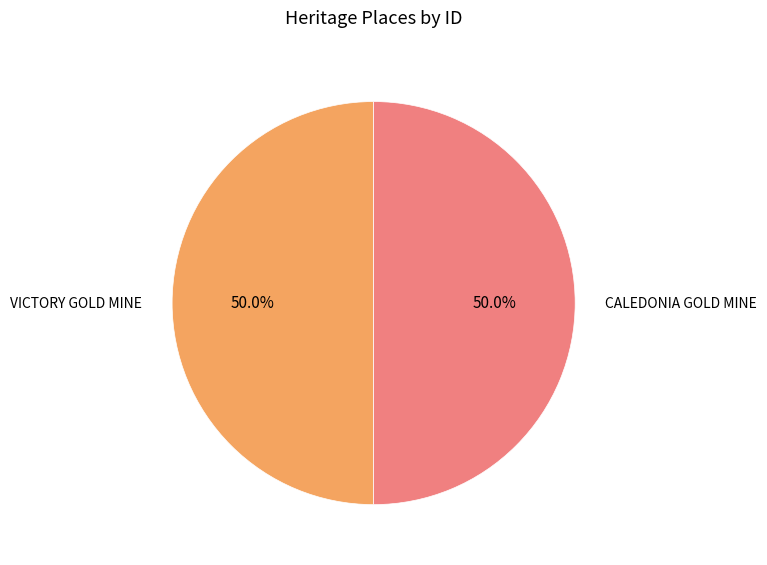

How many segments does this pie chart have?

2